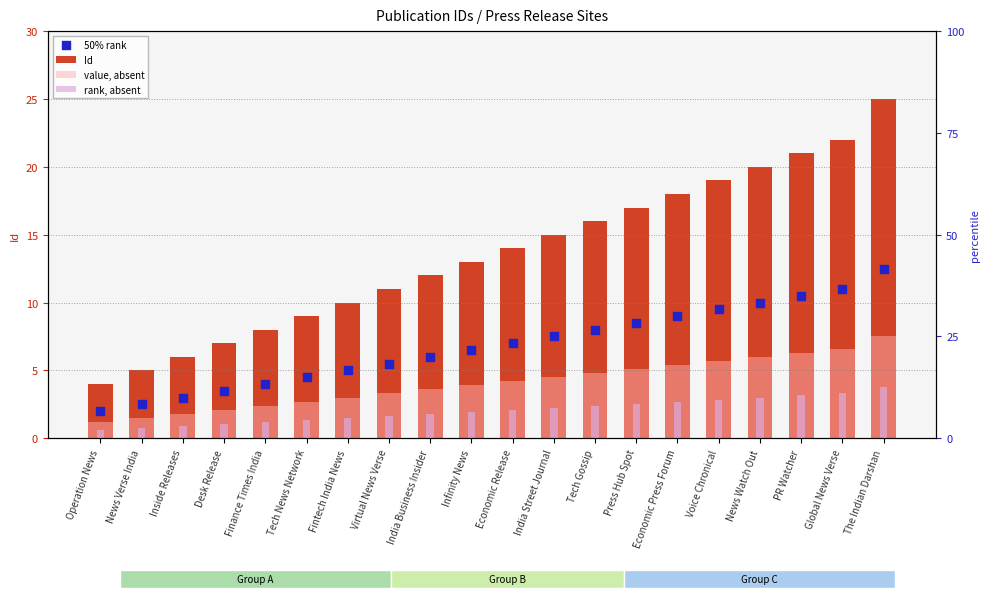

Which series has the largest Y range (max minus min)?

Id